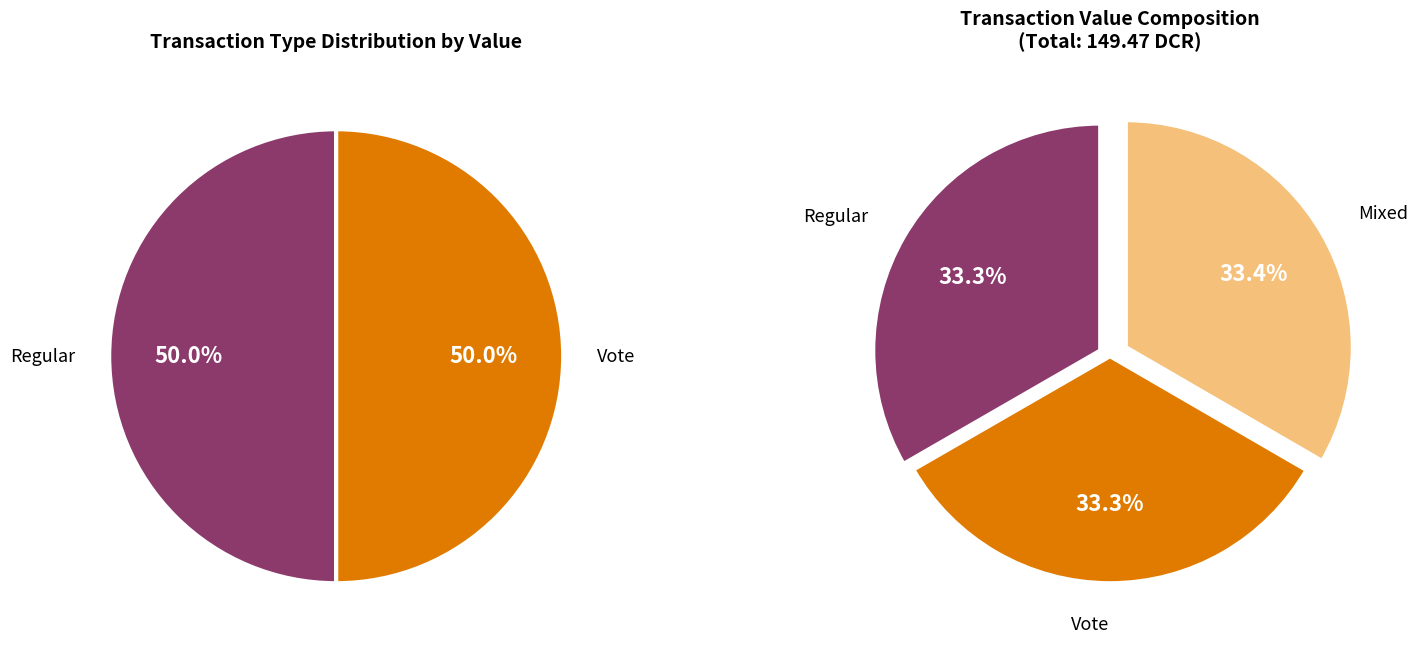

Does Regular account for over 50% of the chart?

No